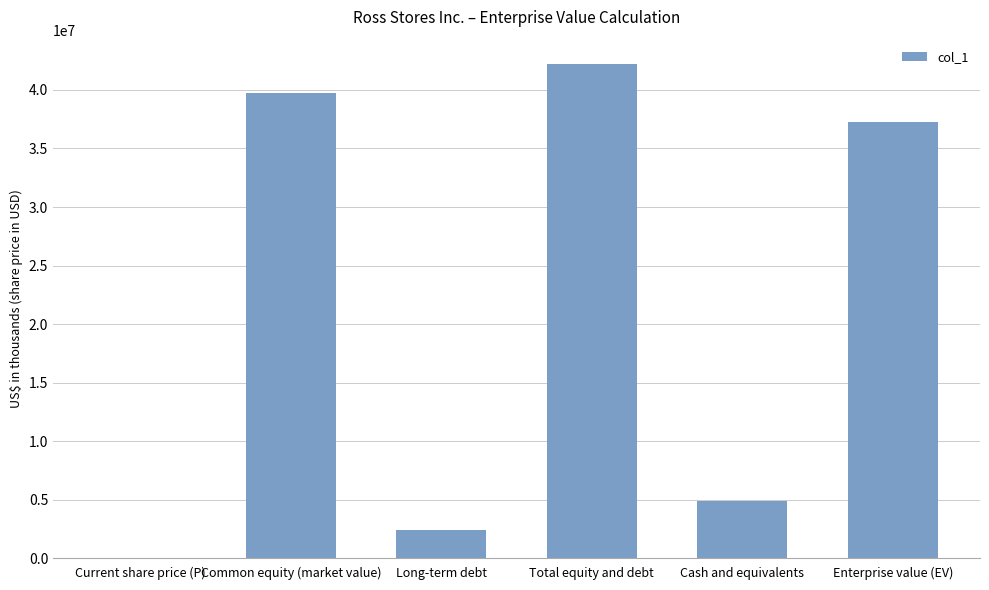

What is the change in value from Total equity and debt to Cash and equivalents?

-37256600.0